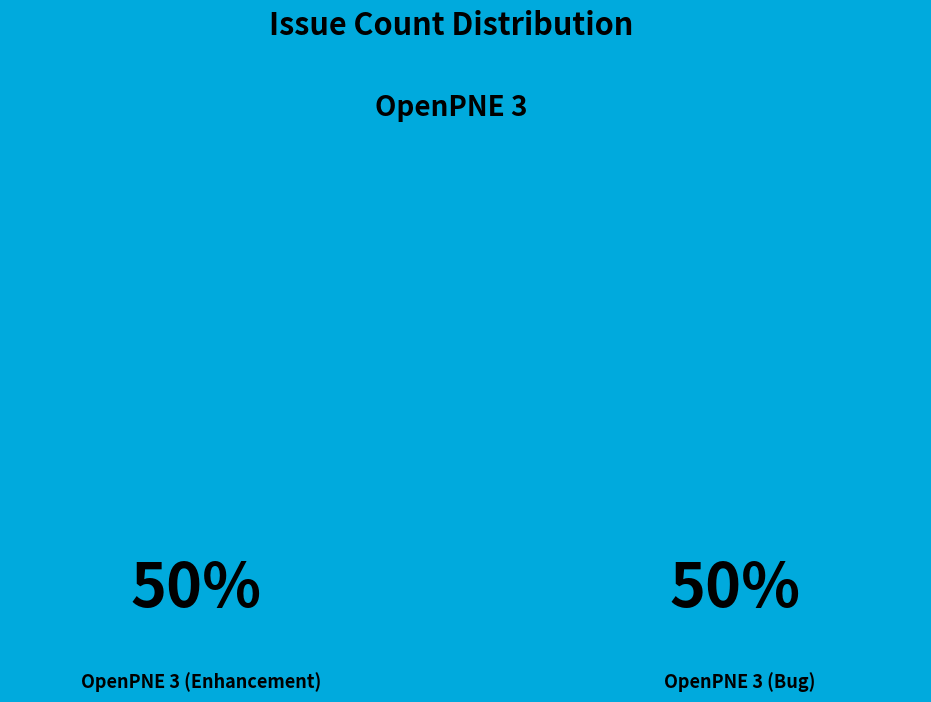

What is the ratio of the value at OpenPNE 3 (Bug) to the value at OpenPNE 3 (Enhancement)?

1.0